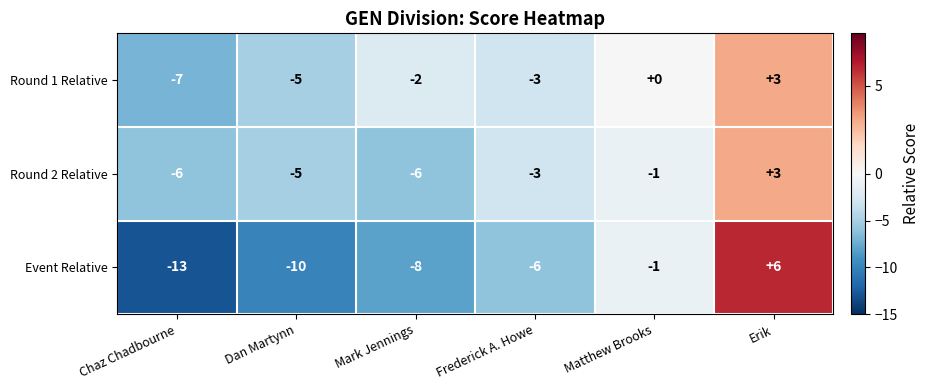

What is the difference between the second highest and second lowest values in the Round 1 Relative series?

5